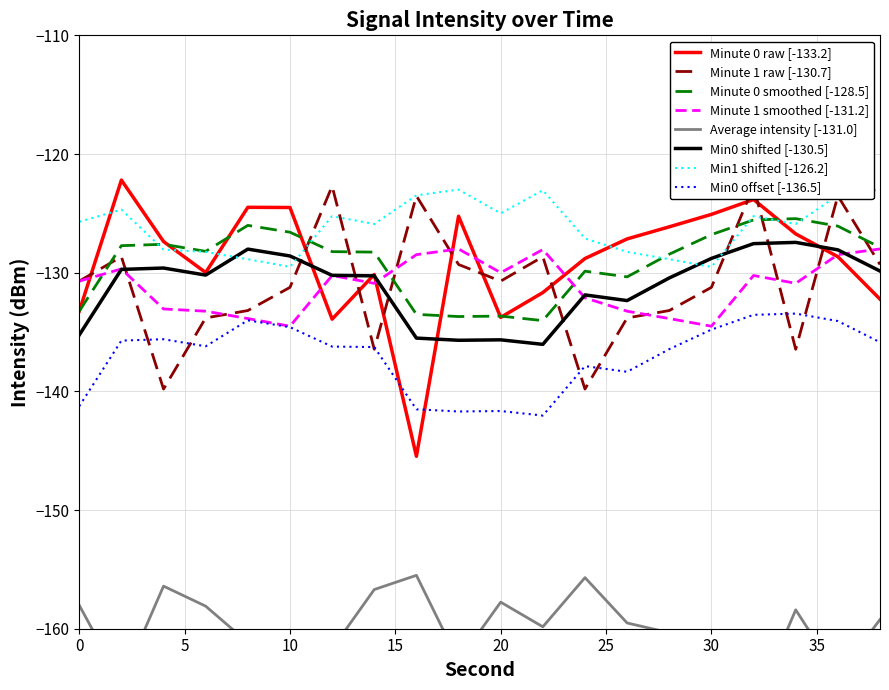

True or false: 7:01 intensity(dBm) has more than 1 interior local peaks.

True